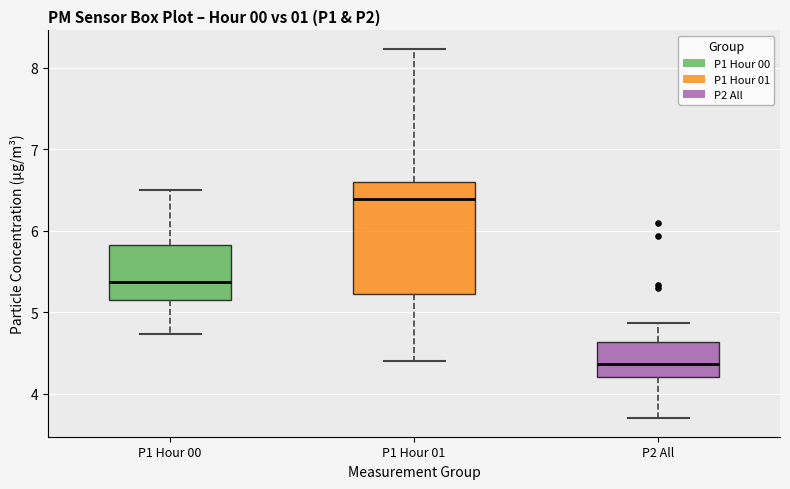

Which box has the highest median line?

P1 Hour 01